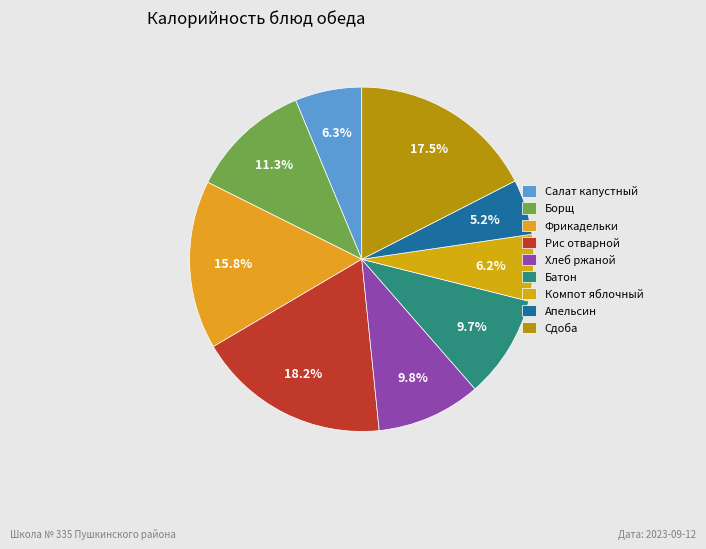

Is there a majority slice in this chart?

No